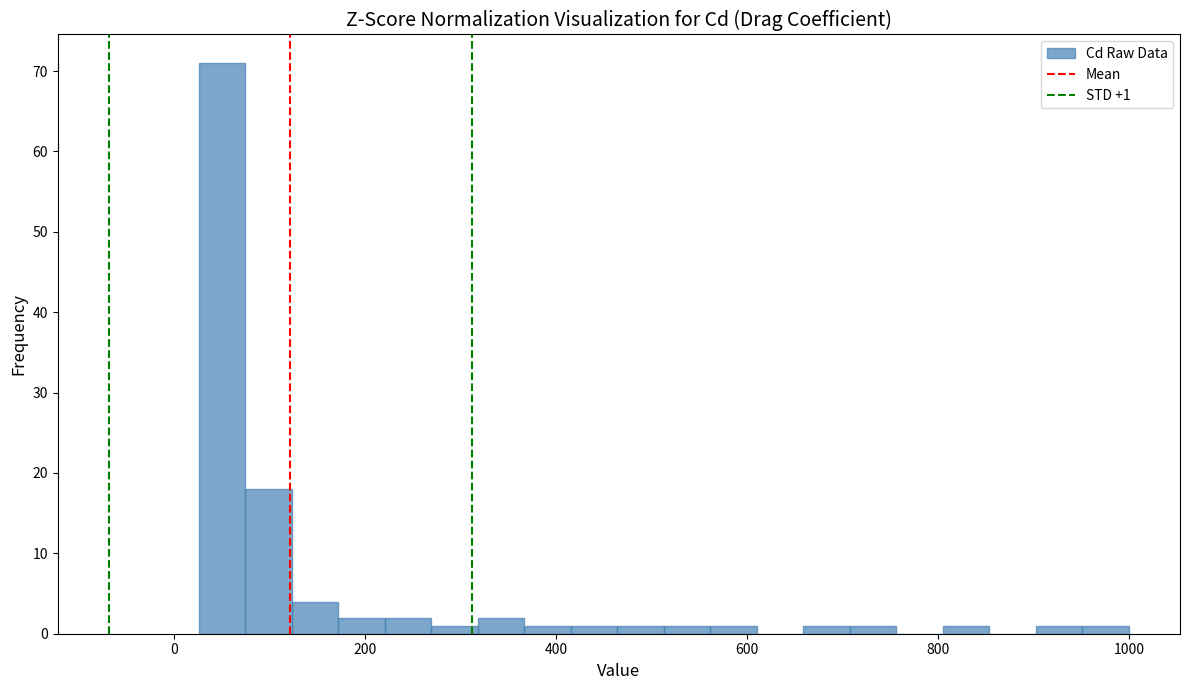

Around what value on the x-axis is the tallest bar? Give the approximate position of its centre, as read against the axis.

60